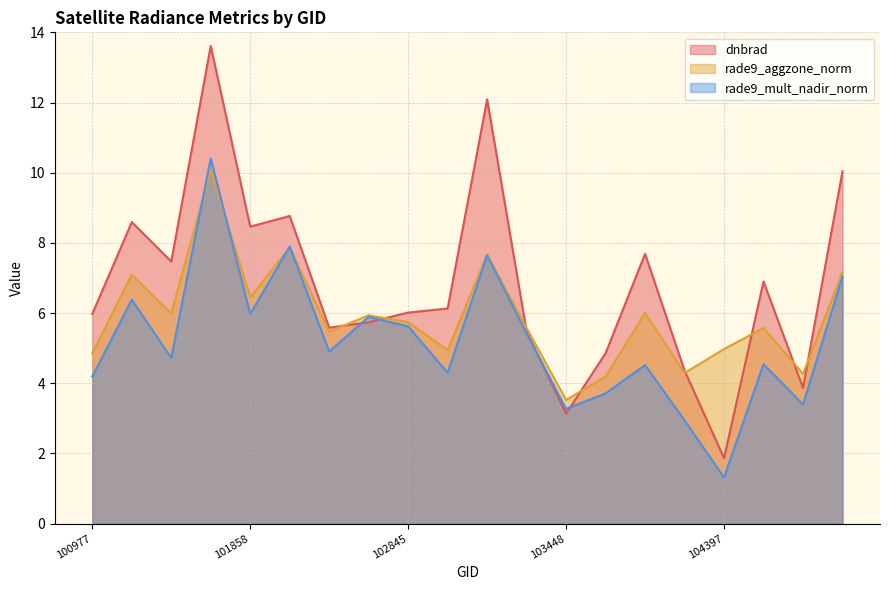

Which series changed the most between 103330 and 104405?

dnbrad